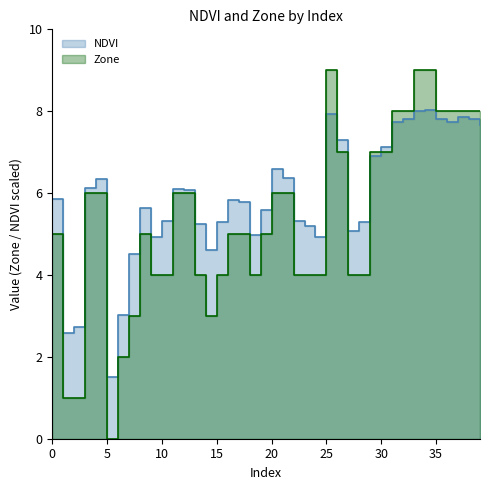

How many lines are shown in the chart?

2